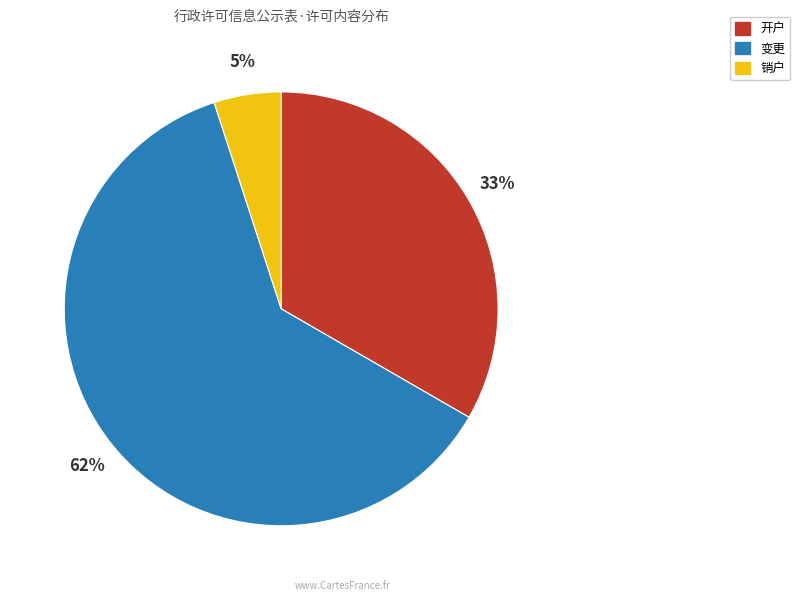

Is the sum of 销户 and 变更 greater than half?

Yes